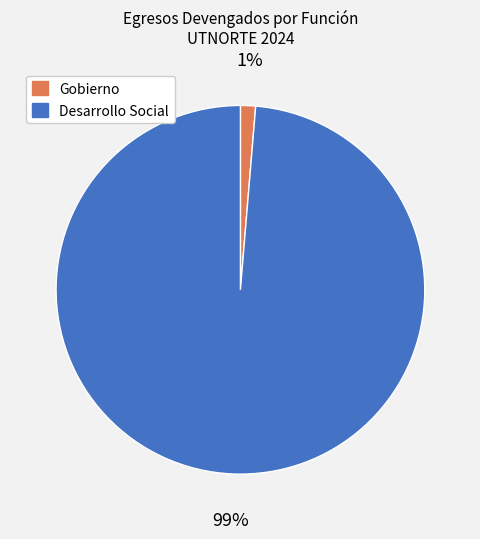

How many slices are in this pie chart?

2